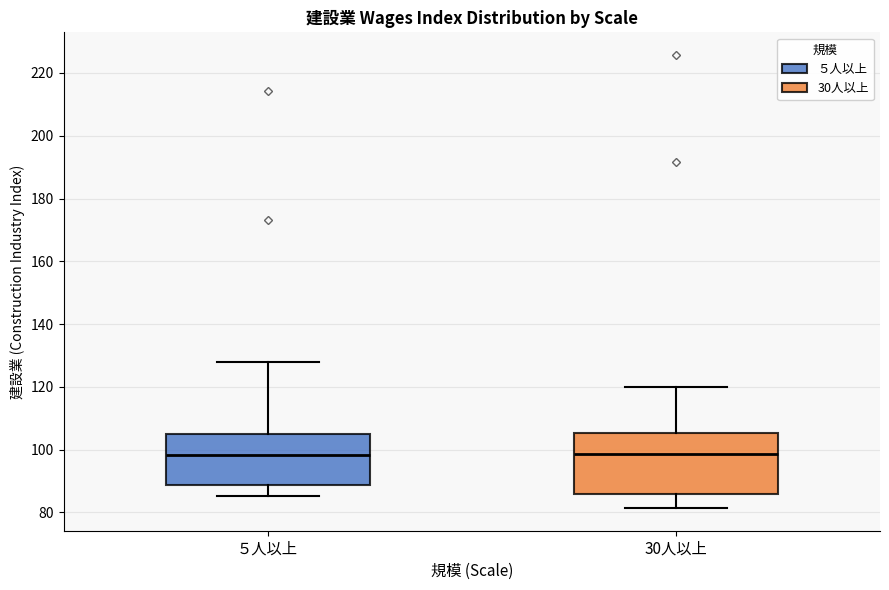

Reading left to right, read every box against the y-axis: the position of its median line, the range the box covers, and the ends of its whiskers. The values are not printed on the chart, so give them approximately, as read against the axis.

５人以上: median 98, box 88 to 104, whiskers 86 to 128
30人以上: median 98, box 86 to 106, whiskers 82 to 120